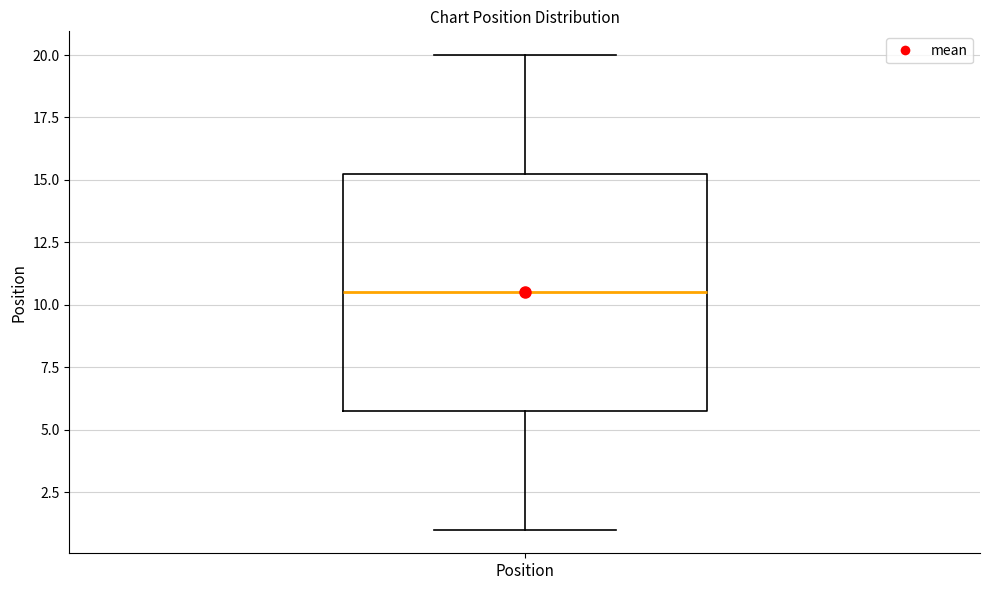

Transcribe this box plot: give where the median line is, the range the box spans, and where the two whiskers end, as read against the y-axis. The values are not printed on the chart, so give them approximately, as read against the axis.

median 10.5, box 6.0 to 15.5, whiskers 1.0 to 20.0